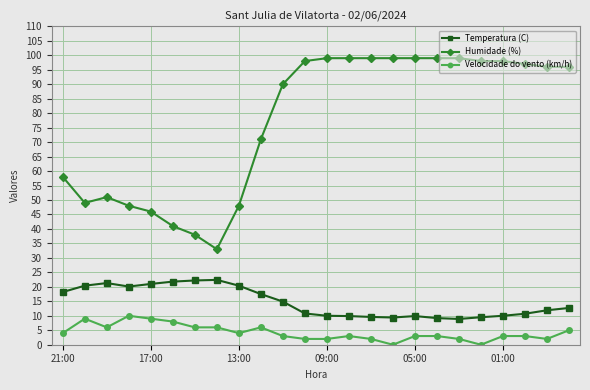

Which series has the largest total across all categories?

Humidade (%)